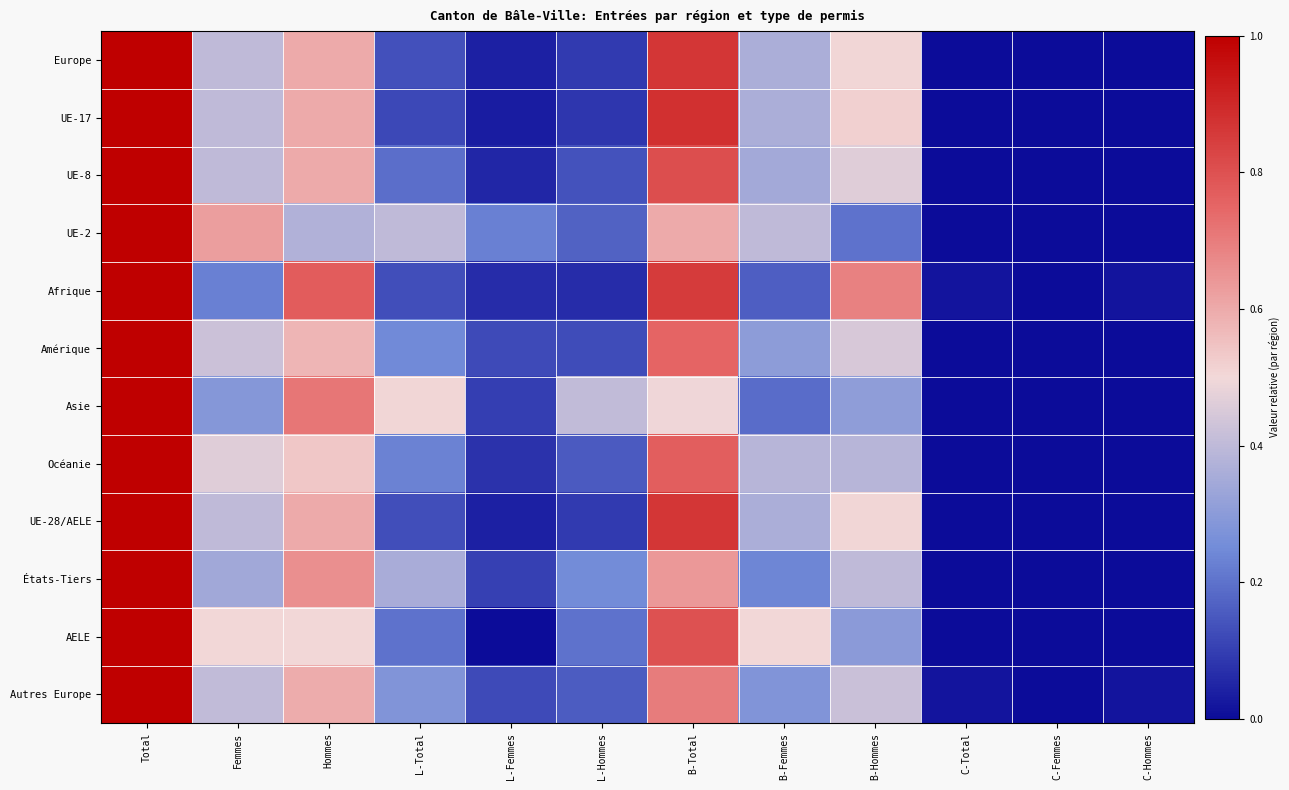

Reading right to left, extract all data points from this chart.

Europe: C-Hommes=0.0	C-Femmes=0.0	C-Total=0.0	B-Hommes=0.5	B-Femmes=0.4	B-Total=0.9	L-Hommes=0.1	L-Femmes=0.0	L-Total=0.1	Hommes=0.6	Femmes=0.4	Total=1.0
UE-17: C-Hommes=0.0	C-Femmes=0.0	C-Total=0.0	B-Hommes=0.5	B-Femmes=0.4	B-Total=0.9	L-Hommes=0.1	L-Femmes=0.0	L-Total=0.1	Hommes=0.6	Femmes=0.4	Total=1.0
UE-8: C-Hommes=0.0	C-Femmes=0.0	C-Total=0.0	B-Hommes=0.5	B-Femmes=0.3	B-Total=0.8	L-Hommes=0.1	L-Femmes=0.1	L-Total=0.2	Hommes=0.6	Femmes=0.4	Total=1.0
UE-2: C-Hommes=0.0	C-Femmes=0.0	C-Total=0.0	B-Hommes=0.2	B-Femmes=0.4	B-Total=0.6	L-Hommes=0.2	L-Femmes=0.2	L-Total=0.4	Hommes=0.4	Femmes=0.6	Total=1.0
Afrique: C-Hommes=0.0	C-Femmes=0.0	C-Total=0.0	B-Hommes=0.7	B-Femmes=0.2	B-Total=0.9	L-Hommes=0.1	L-Femmes=0.1	L-Total=0.1	Hommes=0.8	Femmes=0.2	Total=1.0
Amérique: C-Hommes=0.0	C-Femmes=0.0	C-Total=0.0	B-Hommes=0.4	B-Femmes=0.3	B-Total=0.8	L-Hommes=0.1	L-Femmes=0.1	L-Total=0.2	Hommes=0.6	Femmes=0.4	Total=1.0
Asie: C-Hommes=0.0	C-Femmes=0.0	C-Total=0.0	B-Hommes=0.3	B-Femmes=0.2	B-Total=0.5	L-Hommes=0.4	L-Femmes=0.1	L-Total=0.5	Hommes=0.7	Femmes=0.3	Total=1.0
Océanie: C-Hommes=0.0	C-Femmes=0.0	C-Total=0.0	B-Hommes=0.4	B-Femmes=0.4	B-Total=0.8	L-Hommes=0.2	L-Femmes=0.1	L-Total=0.2	Hommes=0.5	Femmes=0.5	Total=1.0
UE-28/AELE: C-Hommes=0.0	C-Femmes=0.0	C-Total=0.0	B-Hommes=0.5	B-Femmes=0.4	B-Total=0.9	L-Hommes=0.1	L-Femmes=0.0	L-Total=0.1	Hommes=0.6	Femmes=0.4	Total=1.0
États-Tiers: C-Hommes=0.0	C-Femmes=0.0	C-Total=0.0	B-Hommes=0.4	B-Femmes=0.2	B-Total=0.6	L-Hommes=0.3	L-Femmes=0.1	L-Total=0.4	Hommes=0.7	Femmes=0.3	Total=1.0
AELE: C-Hommes=0.0	C-Femmes=0.0	C-Total=0.0	B-Hommes=0.3	B-Femmes=0.5	B-Total=0.8	L-Hommes=0.2	L-Femmes=0.0	L-Total=0.2	Hommes=0.5	Femmes=0.5	Total=1.0
Autres Europe: C-Hommes=0.0	C-Femmes=0.0	C-Total=0.0	B-Hommes=0.4	B-Femmes=0.3	B-Total=0.7	L-Hommes=0.2	L-Femmes=0.1	L-Total=0.3	Hommes=0.6	Femmes=0.4	Total=1.0